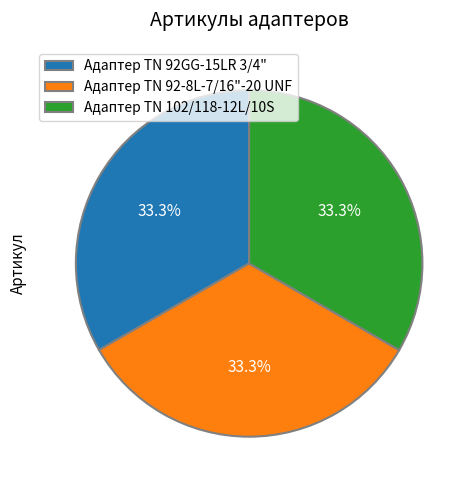

Does any single category account for the majority?

No